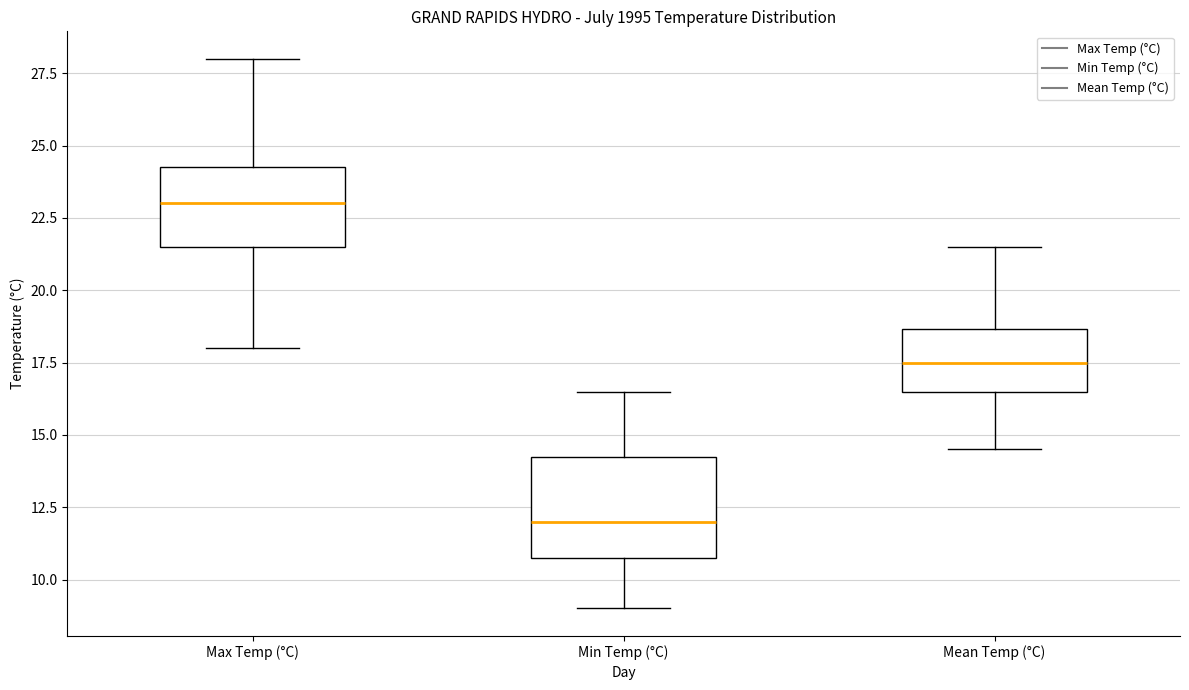

Where does the median line of the box for Max Temp (°C) sit on the y-axis? The values are not printed on the chart, so give them approximately, as read against the axis.

23.0